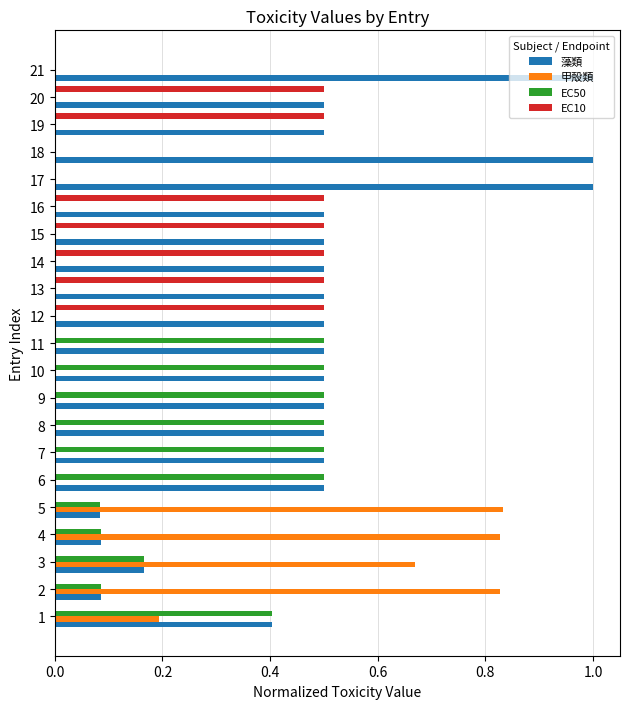

What is the sum of all 甲殻類 values?

3.4